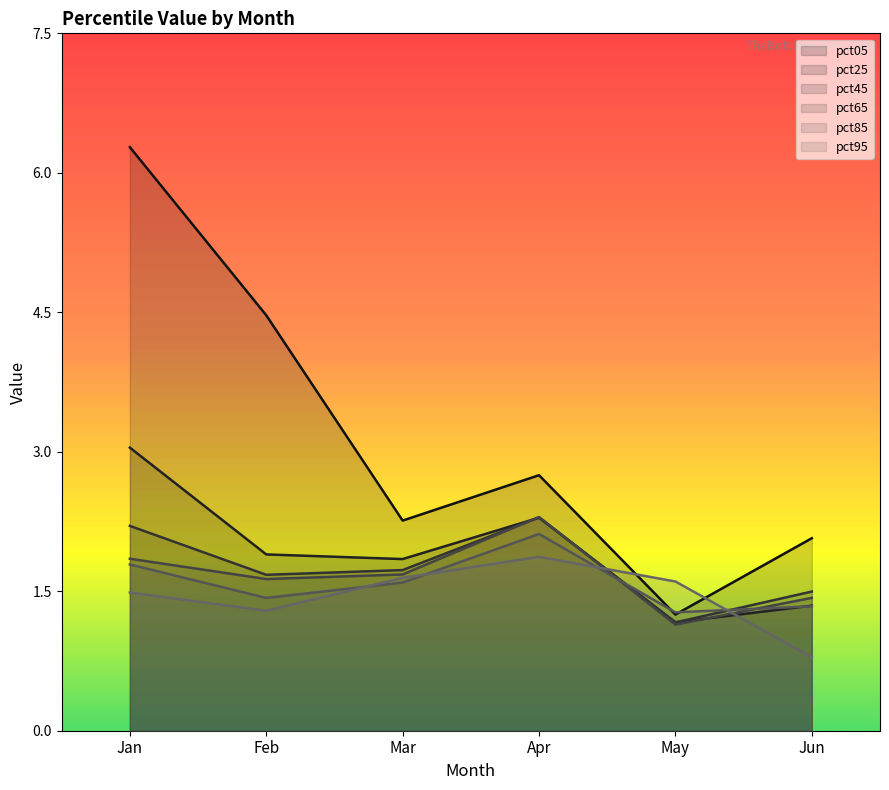

How many times do pct95 and pct45 cross each other?

2